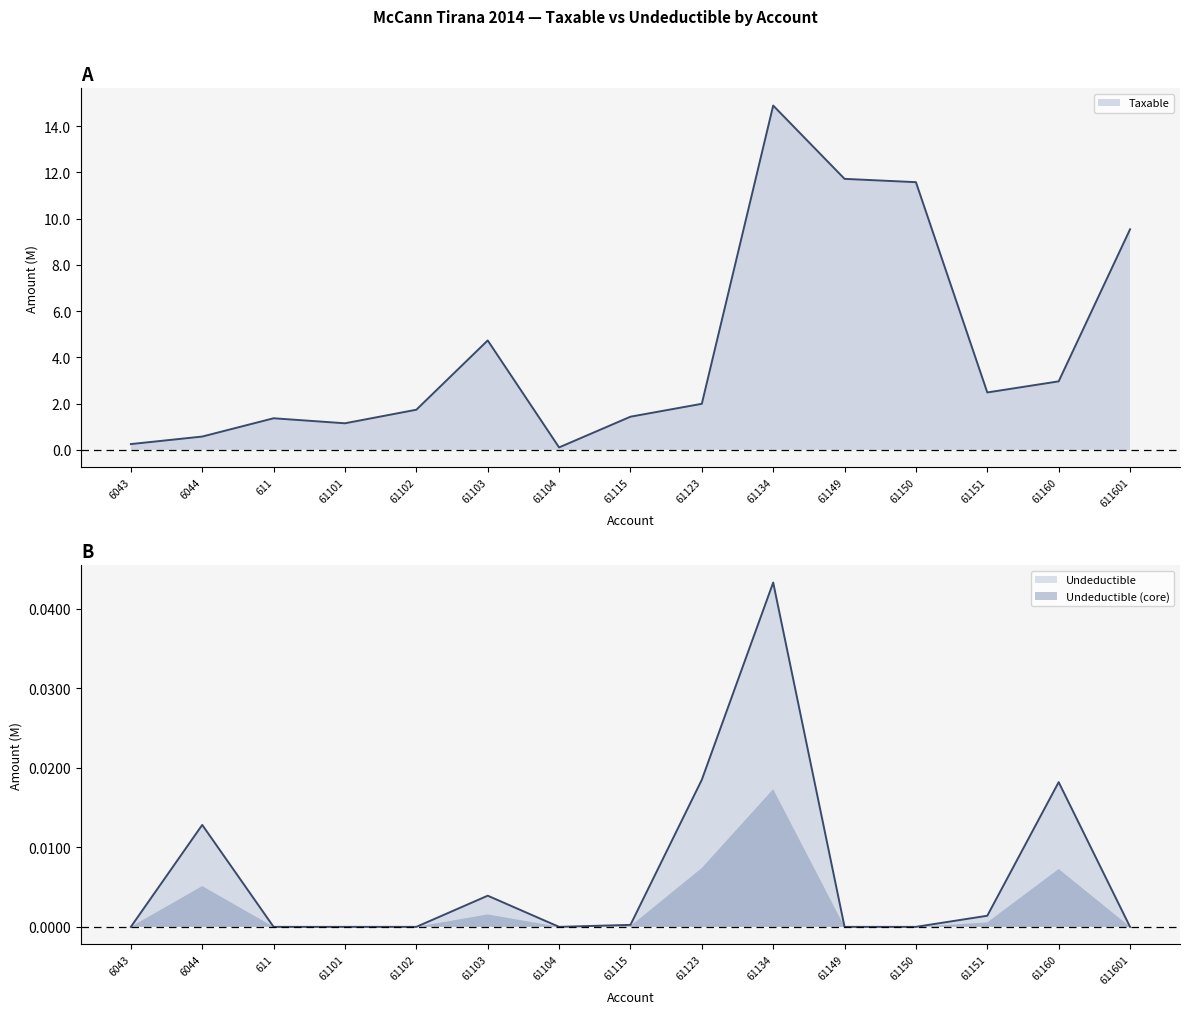

True or false: Taxable and Undeductible intersect in this chart.

False